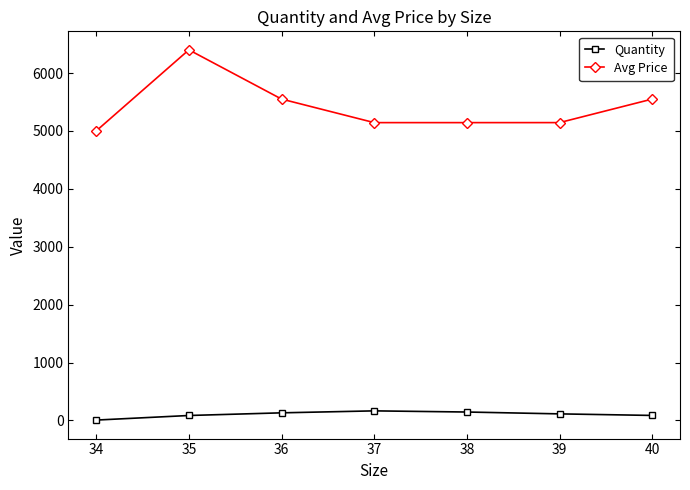

What is the minimum value for Quantity?

7.0